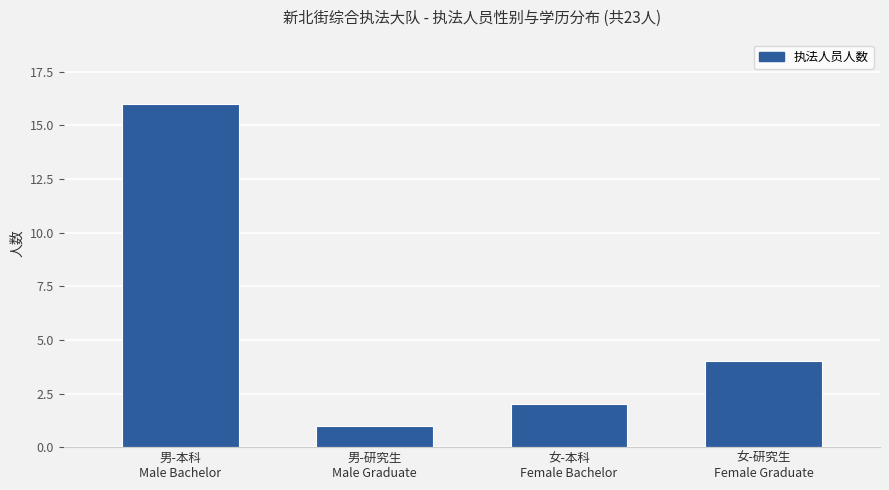

Count the number of categories in the chart.

4